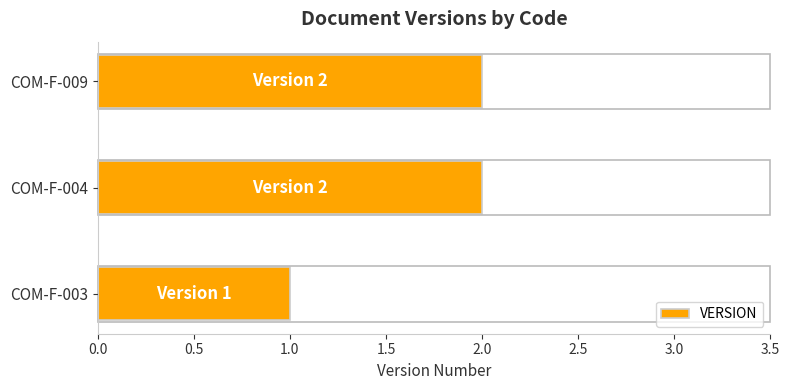

What is the sum of all values?

5